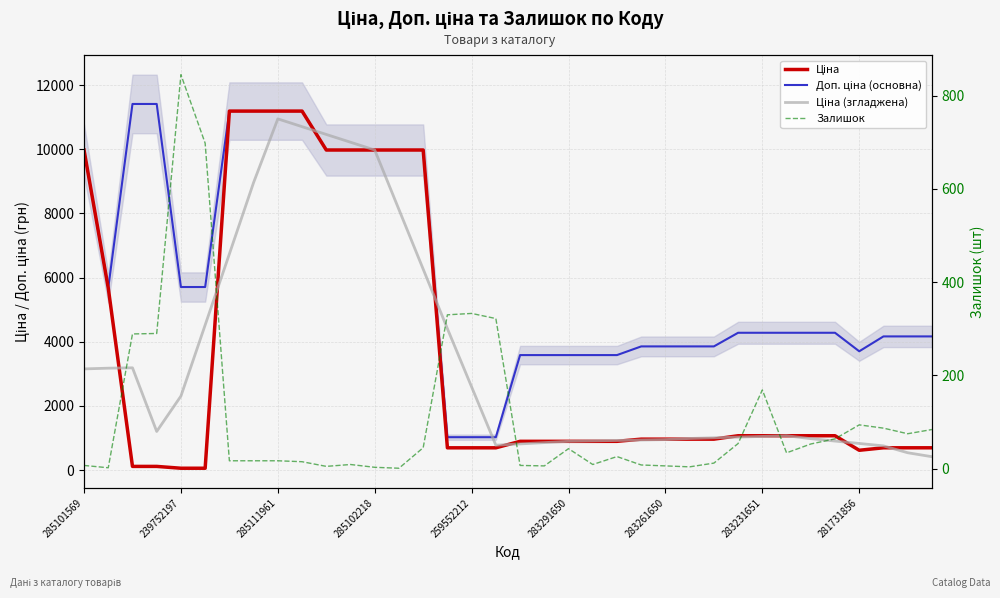

How many series are shown in this chart?

4